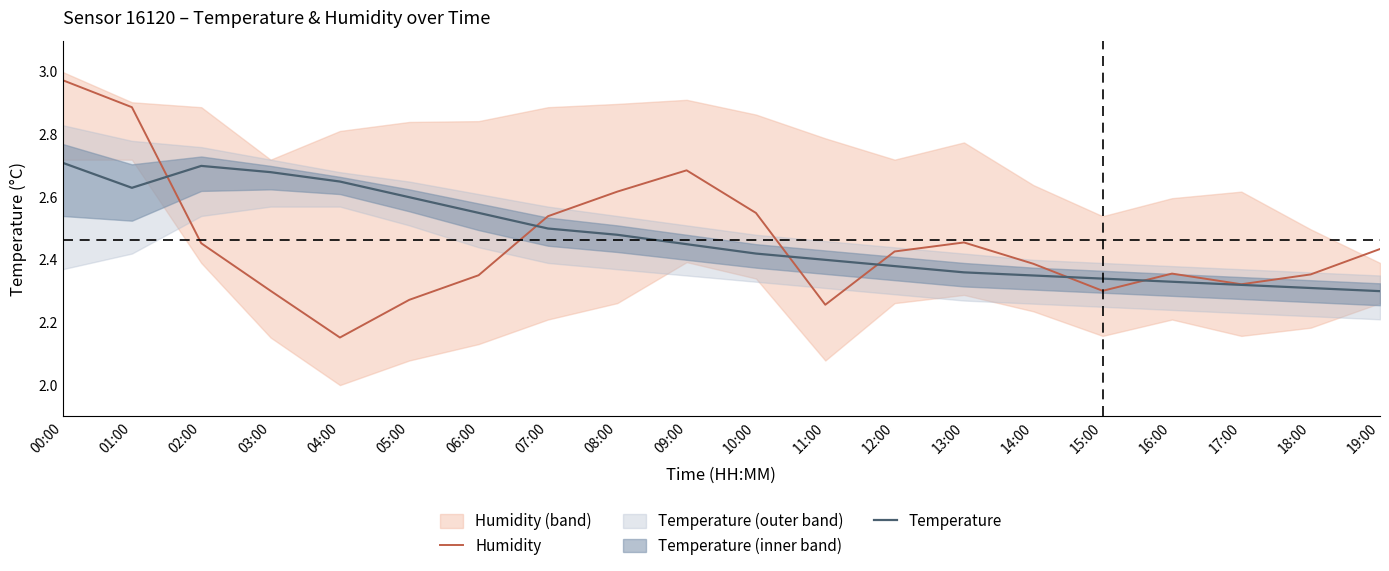

How many interior local valleys does the Humidity series have?

4